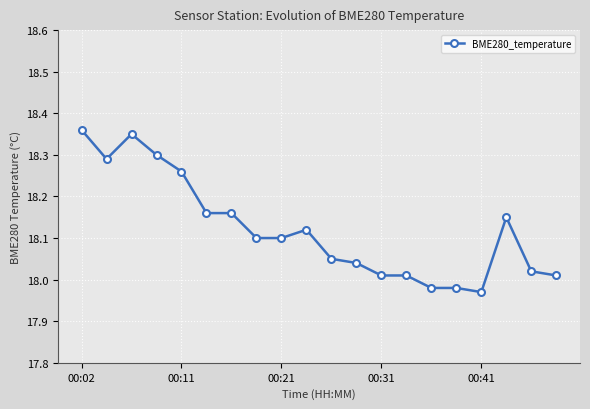

True or false: there are more than 2 points higher than both neighbors.

True